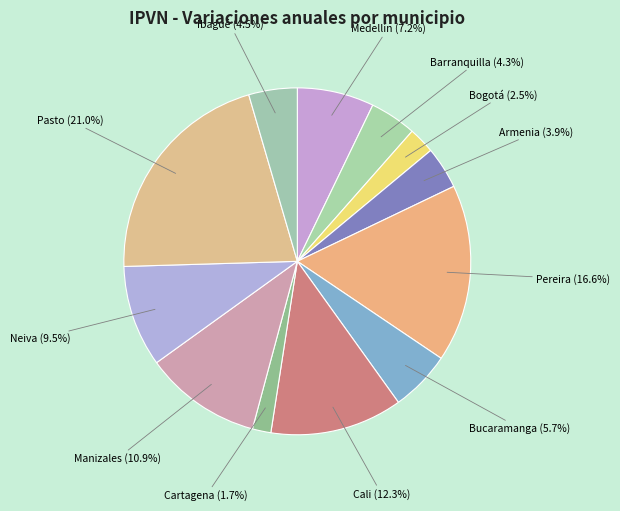

Does Ibagué account for over 50% of the chart?

No